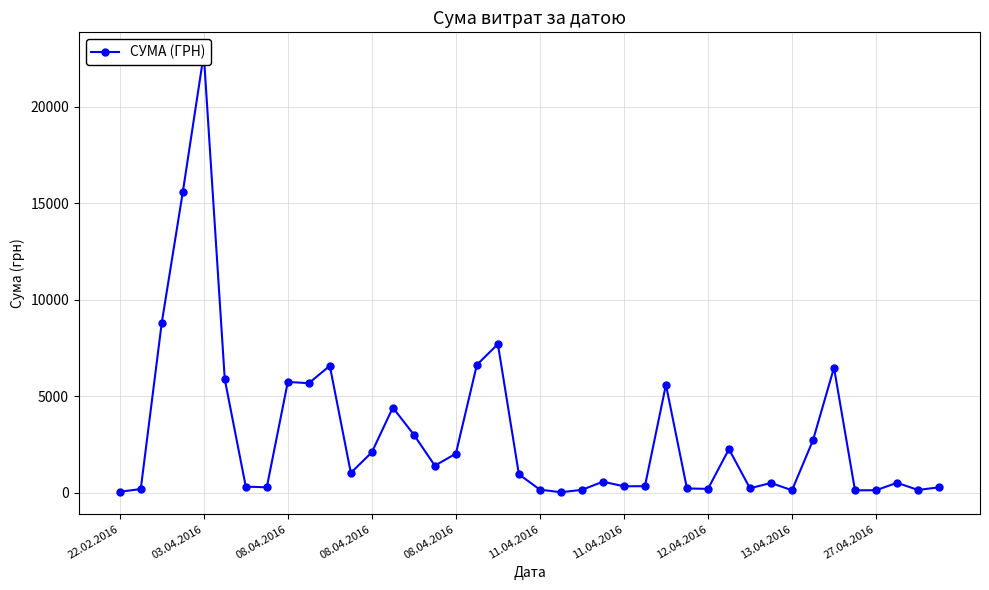

What is the minimum value shown in the chart?

15.0